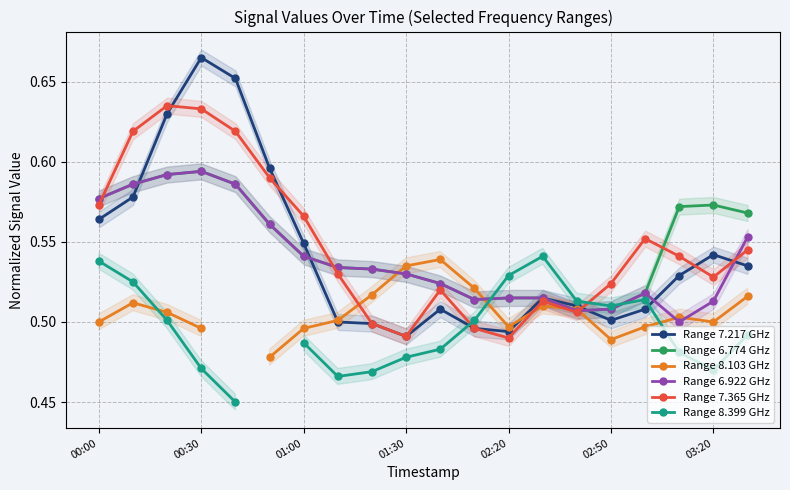

How many Range 6.922 GHz values are between 0 and 1?

20